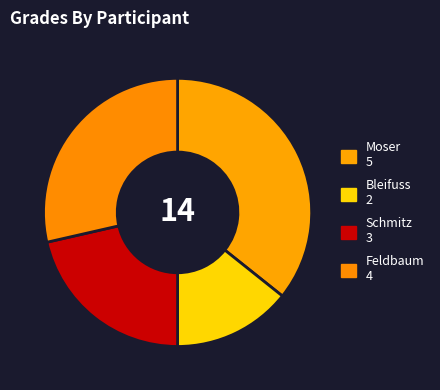

True or false: Feldbaum accounts for 29% of the total.

True